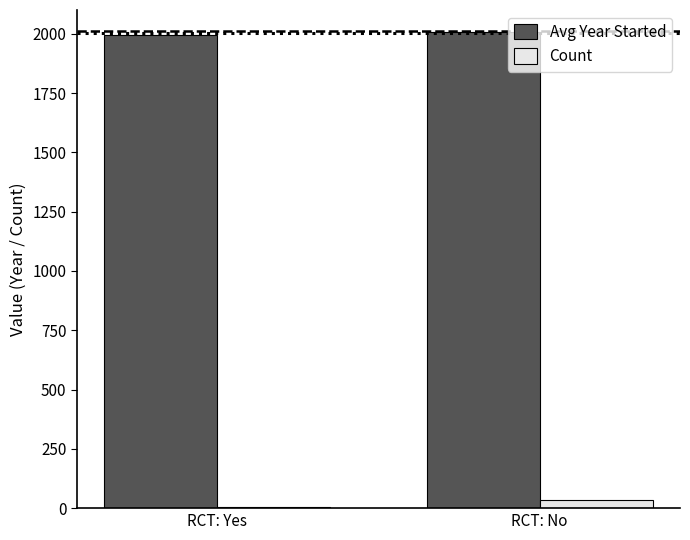

How many values in the Avg Year Started series exceed 2008?

1